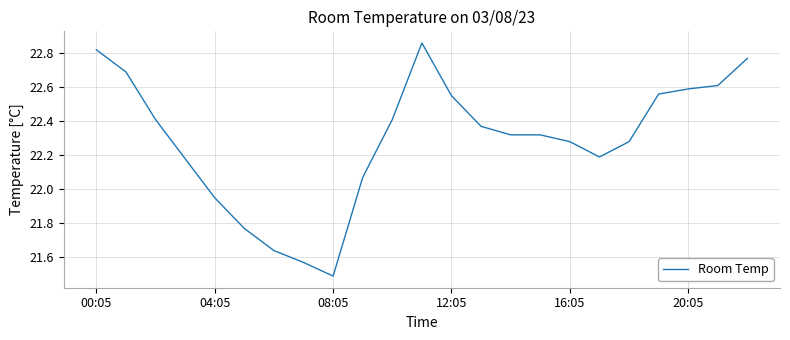

What is the difference between the maximum and minimum values?

1.4